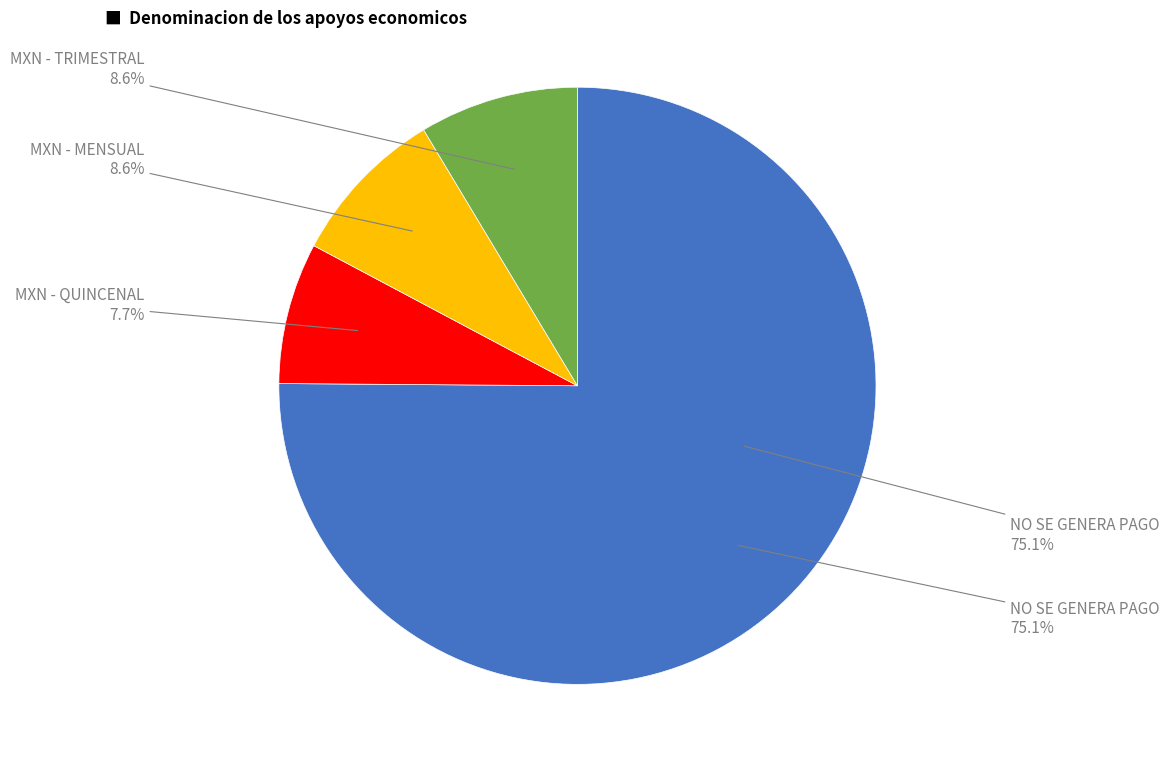

Between MXN - MENSUAL and NO SE GENERA PAGO, which is larger?

NO SE GENERA PAGO